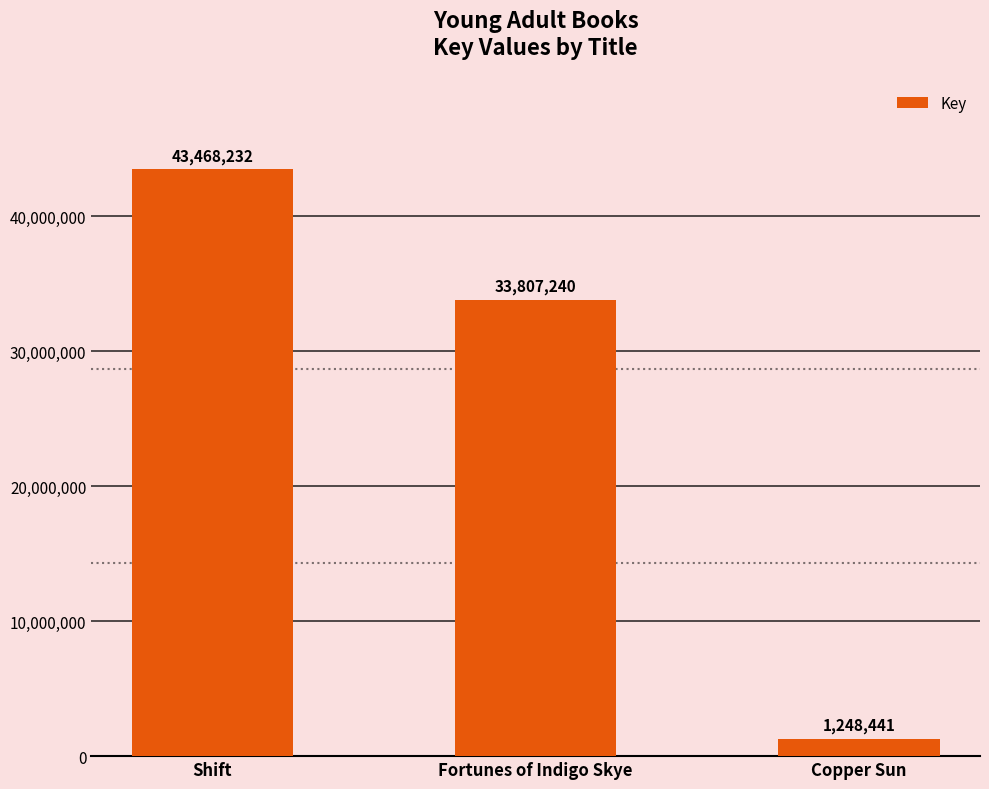

Reading left to right, list all the values displayed in this chart.

Shift=43468232	Fortunes of Indigo Skye=33807240	Copper Sun=1248441